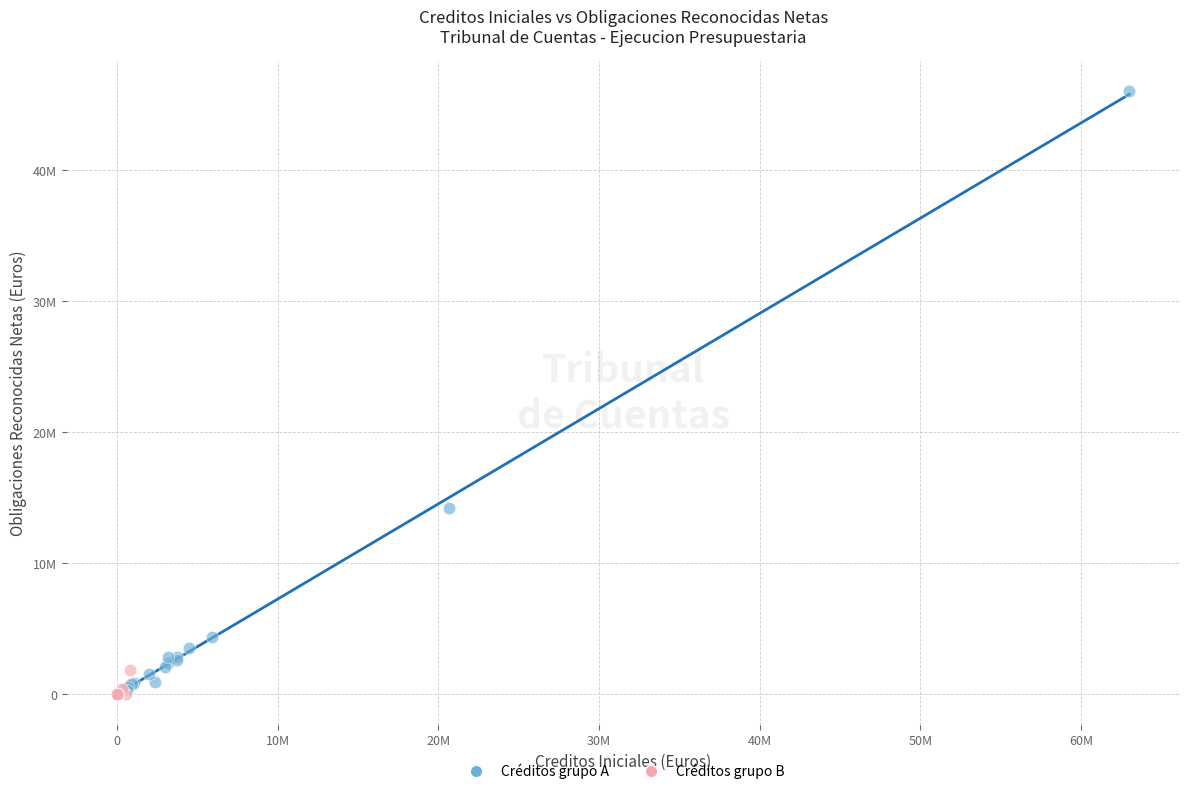

Which series reaches the maximum Y coordinate?

Créditos grupo A